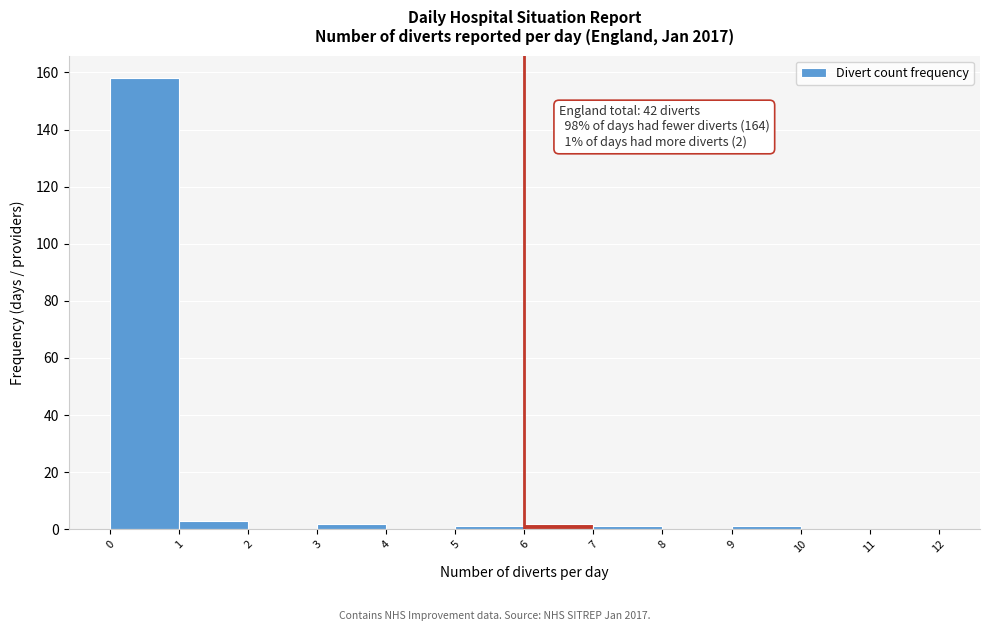

Which range on the x-axis has the tallest bar?

0 to 1